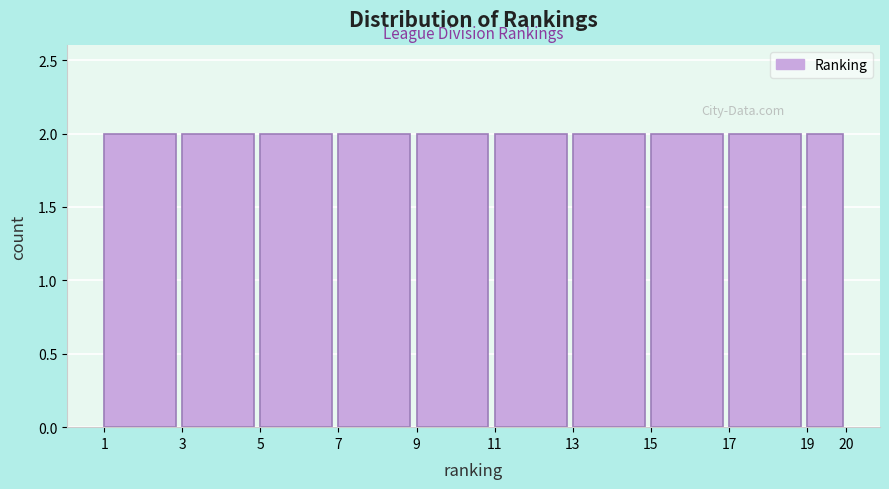

What is the height of the bar covering 9 to 11 on the x-axis? The values are not printed on the chart, so give them approximately, as read against the axis.

2